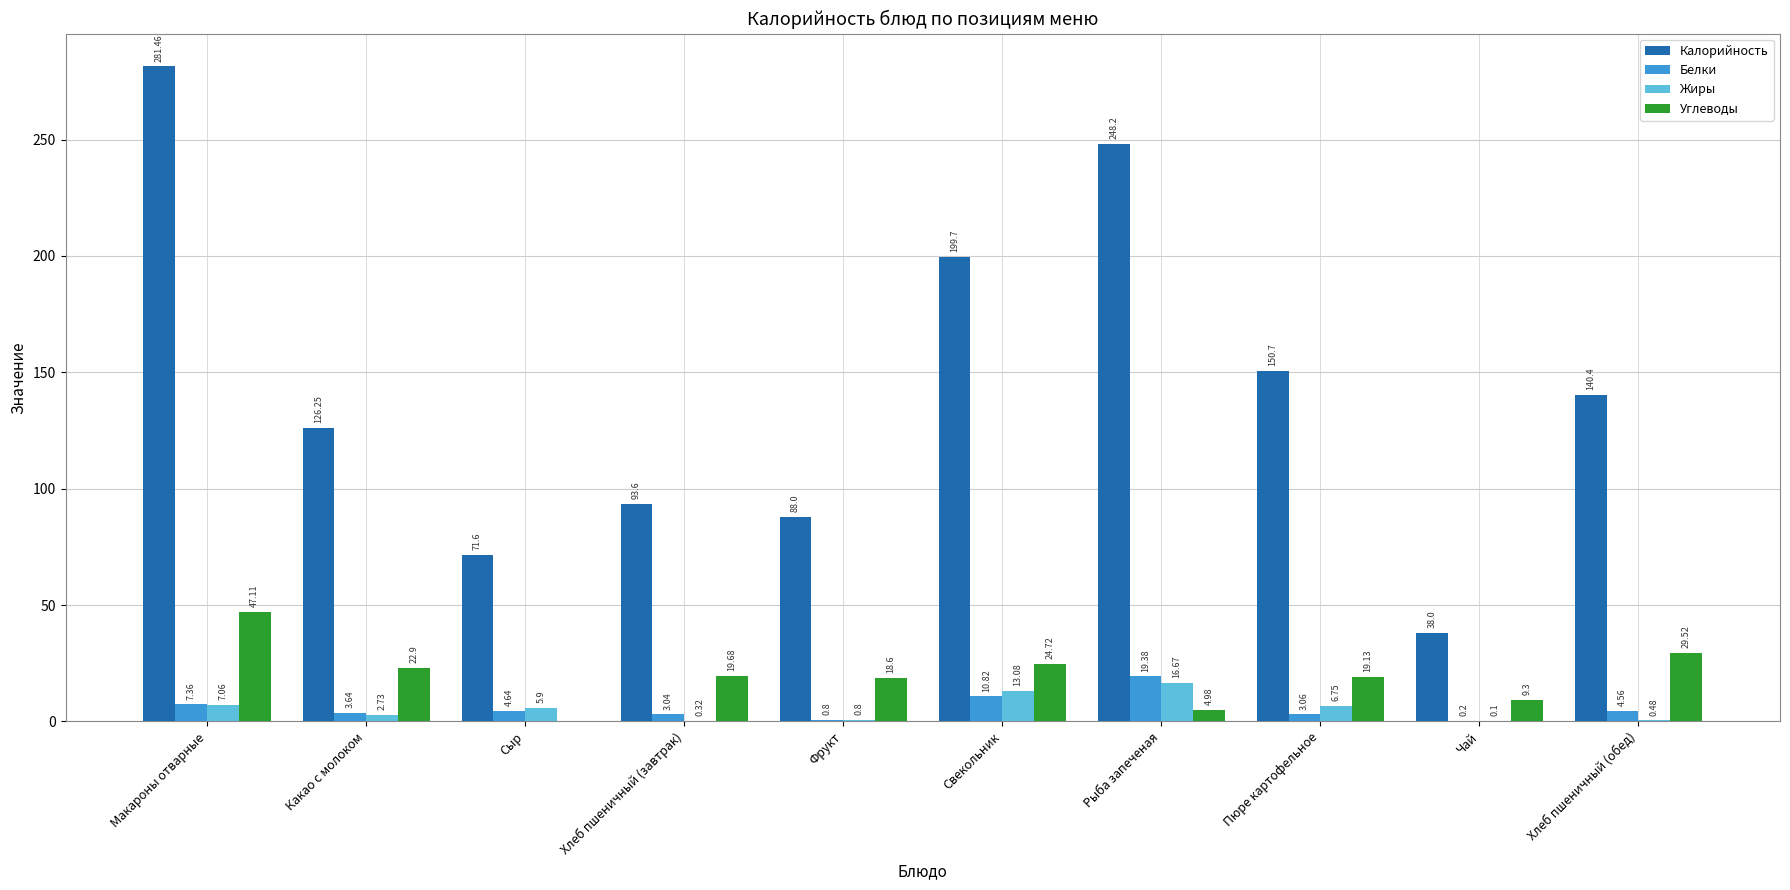

Where is Калорийность nearest to the value 159?

Пюре картофельное